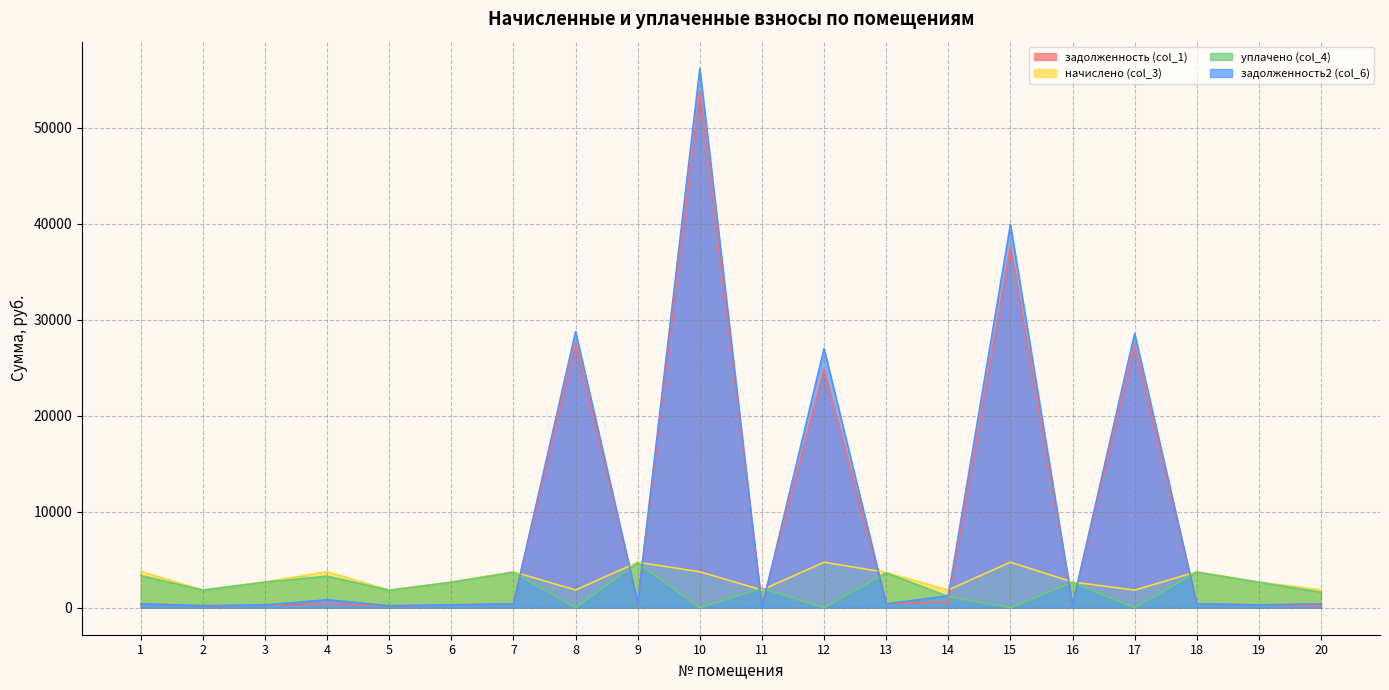

What is the value of the начислено (col_3) point at the 9th from the left?

4741.3